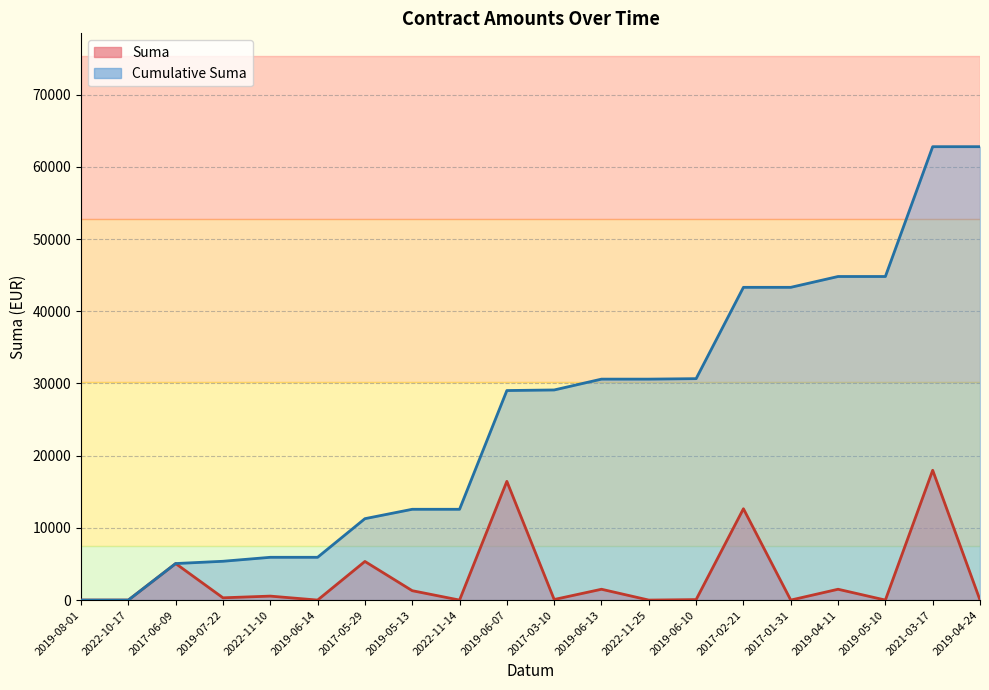

What are all the series names shown in the legend?

Suma, Cumulative Suma